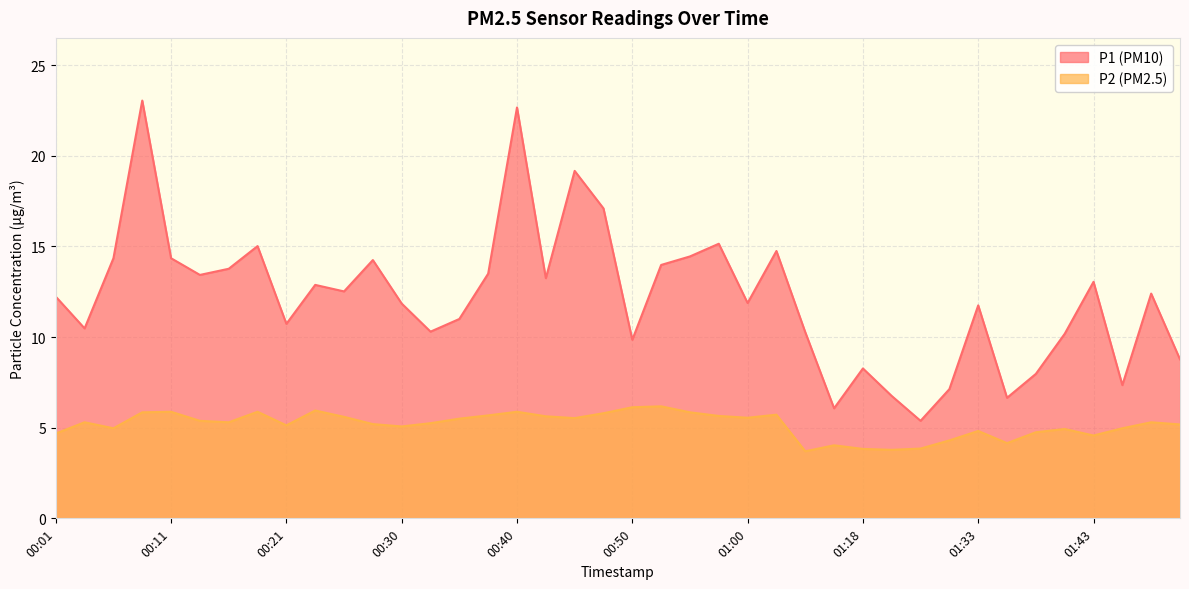

What is the greatest value displayed?

23.1